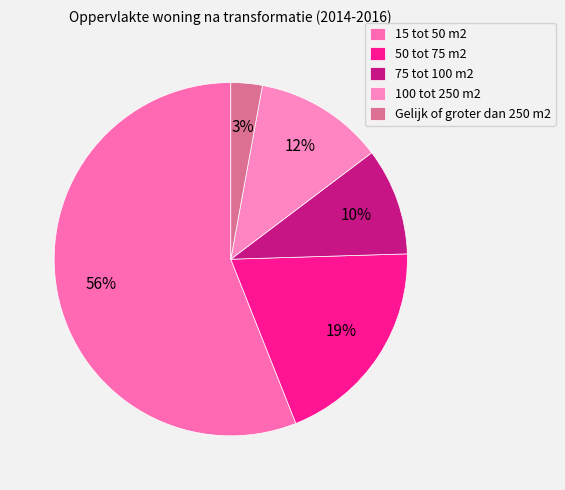

To the nearest percent, what percentage of the pie is 75 tot 100 m2?

10%